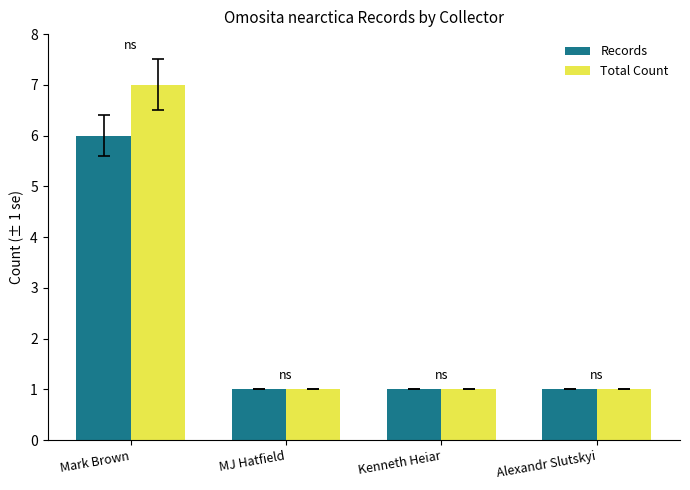

What is the total value across all series at Kenneth Heiar?

2